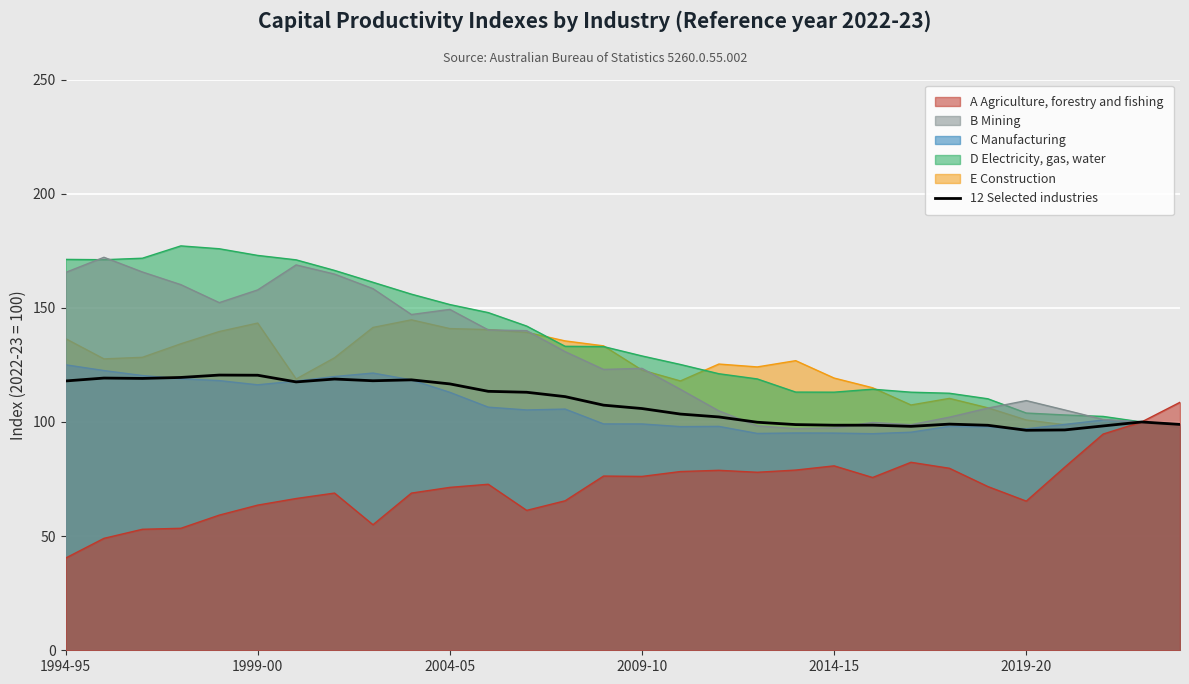

How many points are higher than both their immediate neighbors (excluding endpoints)?

7